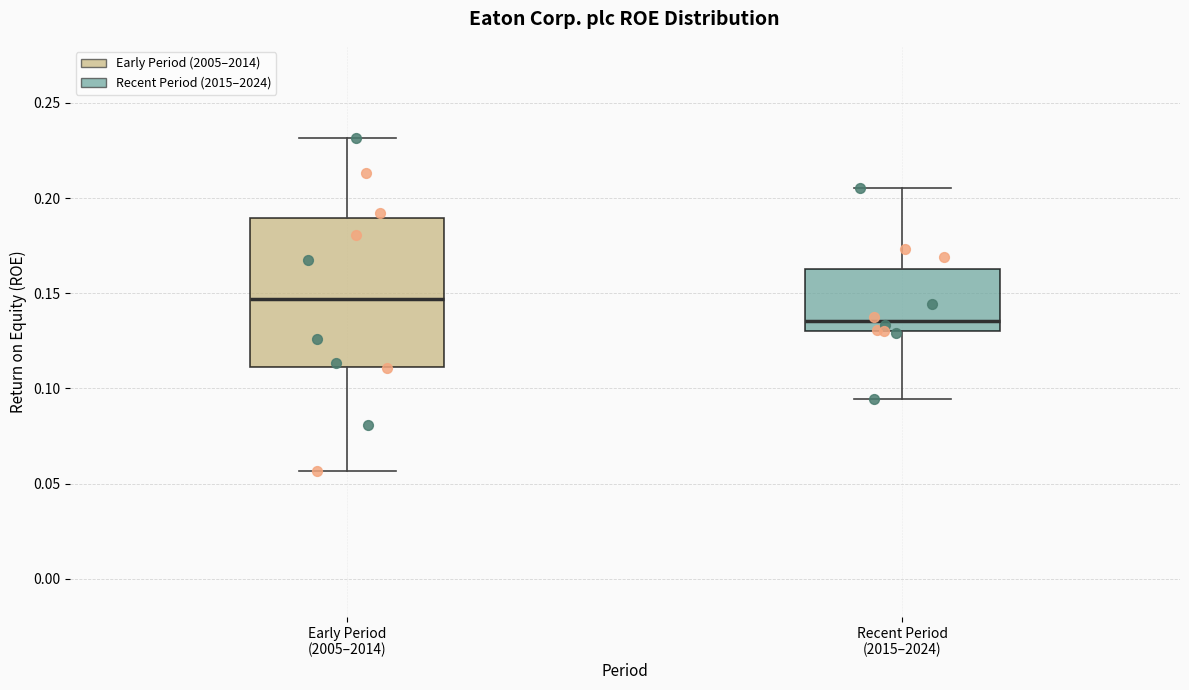

Reading left to right, transcribe this box plot: for each box, give where its median line is, the range the box spans, and where its two whiskers end, as read against the y-axis. The values are not printed on the chart, so give them approximately, as read against the axis.

Early Period (2005–2014): median 0.145, box 0.110 to 0.190, whiskers 0.055 to 0.230
Recent Period (2015–2024): median 0.135, box 0.130 to 0.165, whiskers 0.095 to 0.205